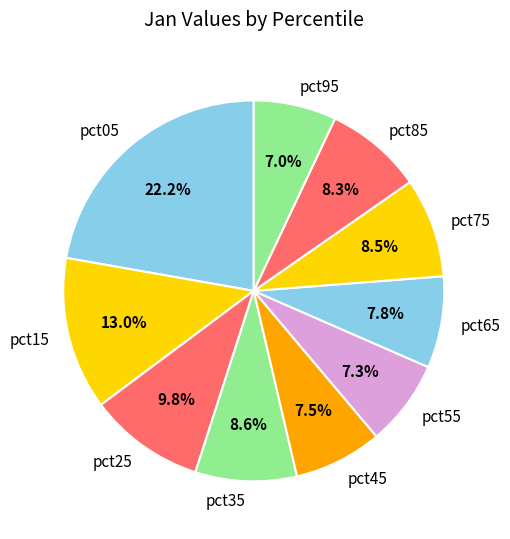

Is pct95 the majority of the pie?

No